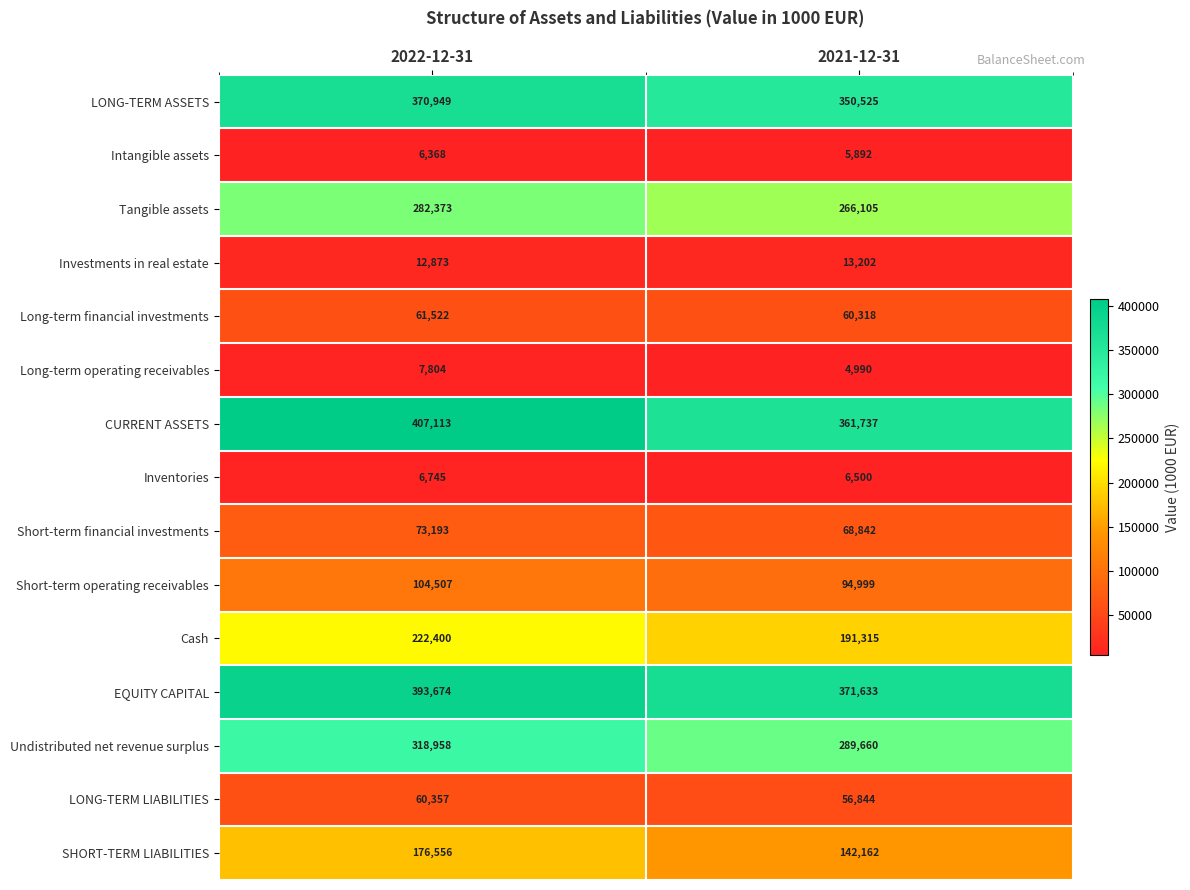

The value of CURRENT ASSETS at 2022-12-31 is 608138. True or false?

False